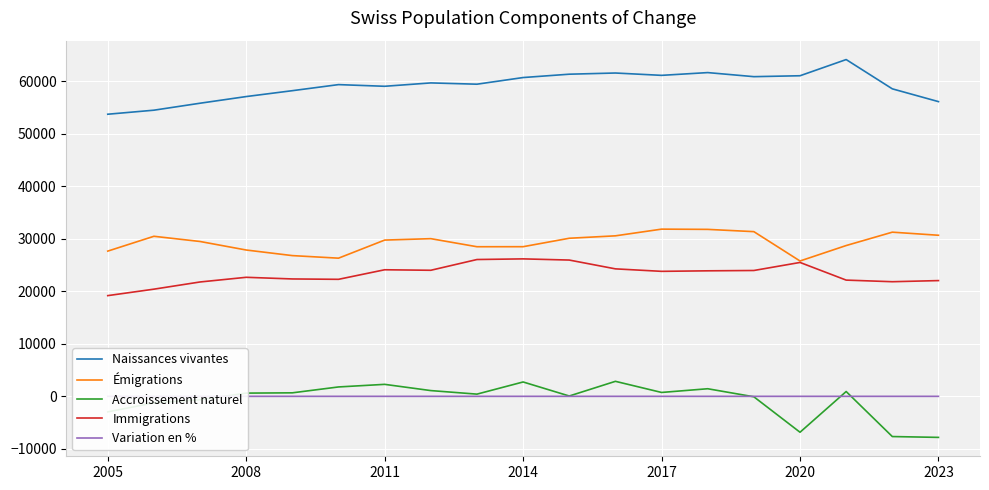

True or false: Immigrations has a value of 6937.4 at 17.

False